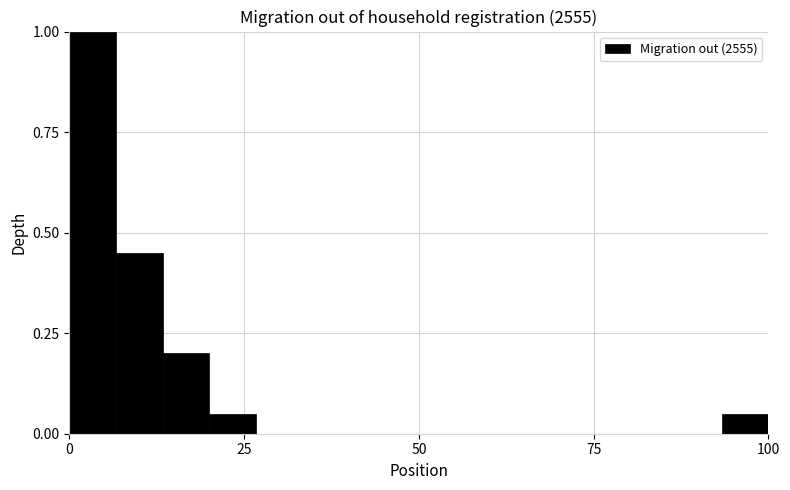

Read against the x-axis, roughly where is the centre of the tallest bar?

5